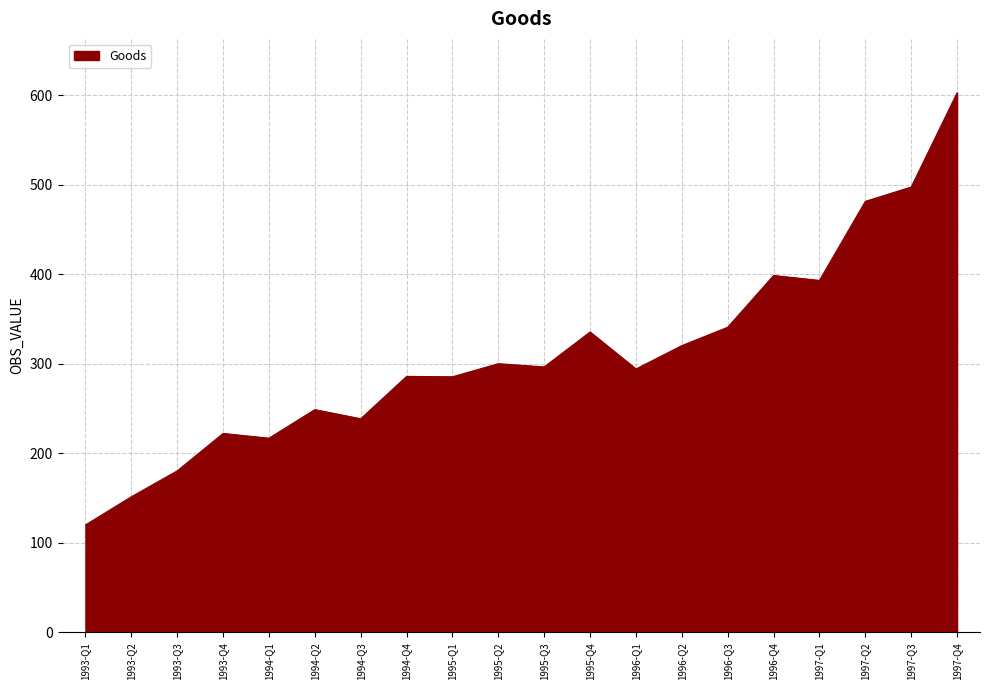

The chart shows a value of 418.0 at 1994-Q3. True or false?

False